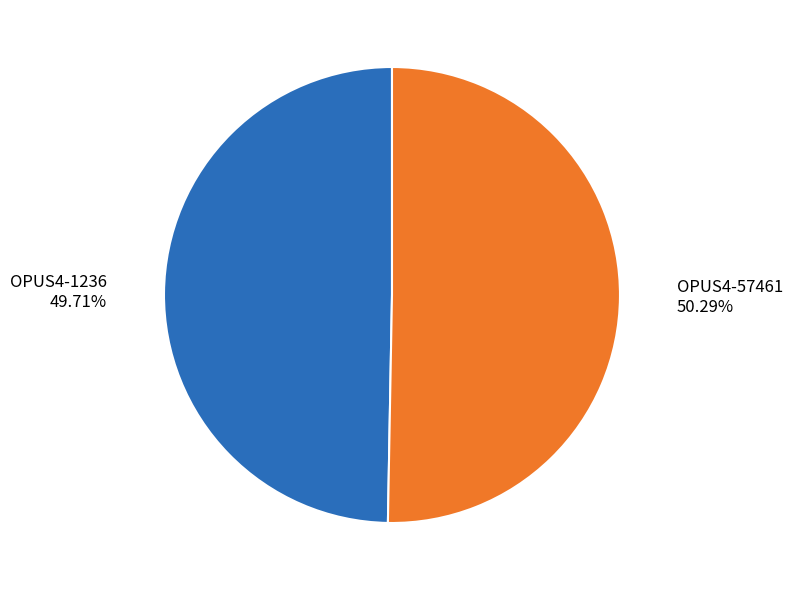

To the nearest percent, what is the combined percentage of OPUS4-1236 and OPUS4-57461?

100%